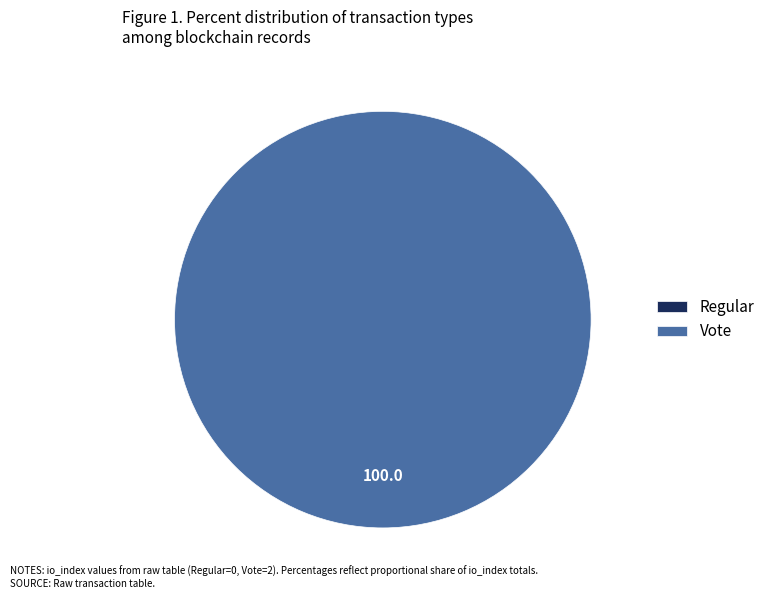

Between Vote and Regular, which is larger?

Vote